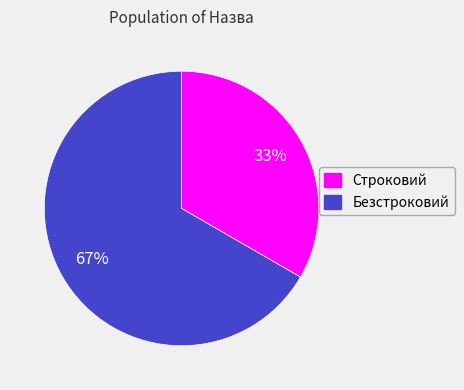

Combined, do Строковий and Безстроковий account for over 50%?

Yes